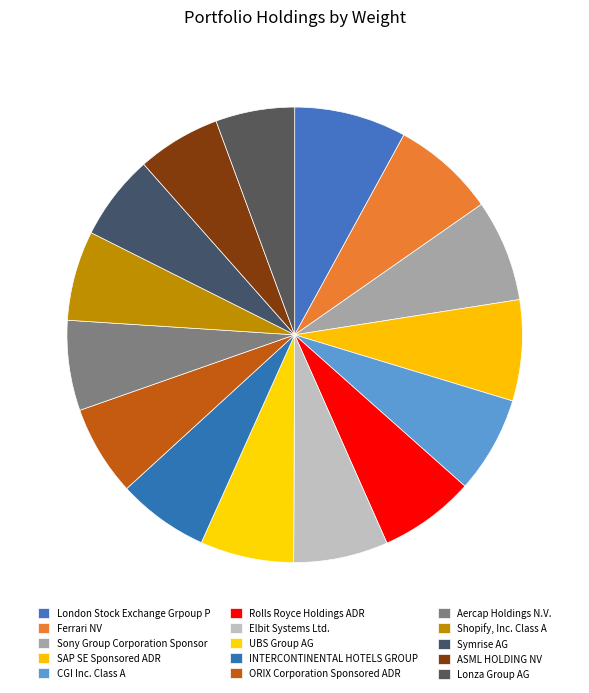

What is the smallest slice in the pie chart?

Lonza Group AG